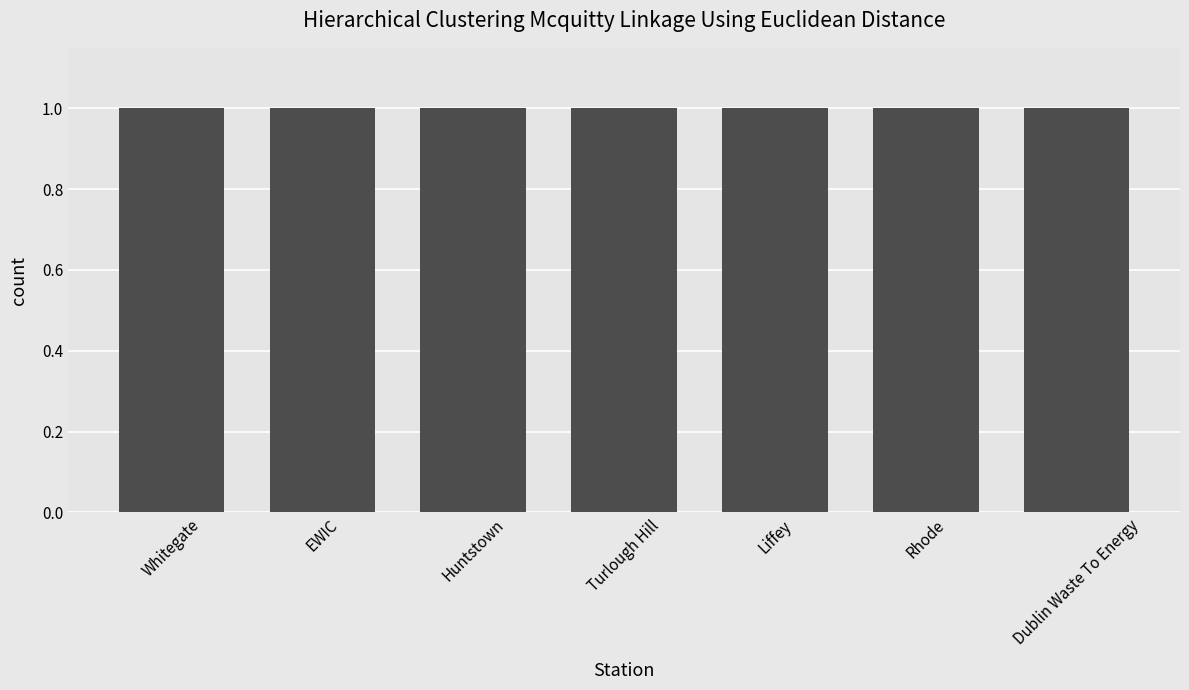

What is the minimum value shown in the chart?

1